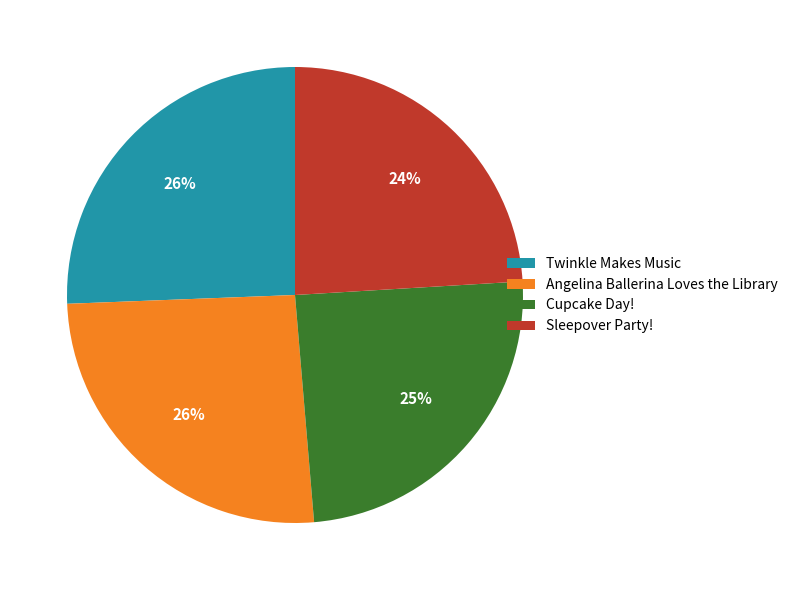

To the nearest percent, what portion does Sleepover Party! represent?

24%